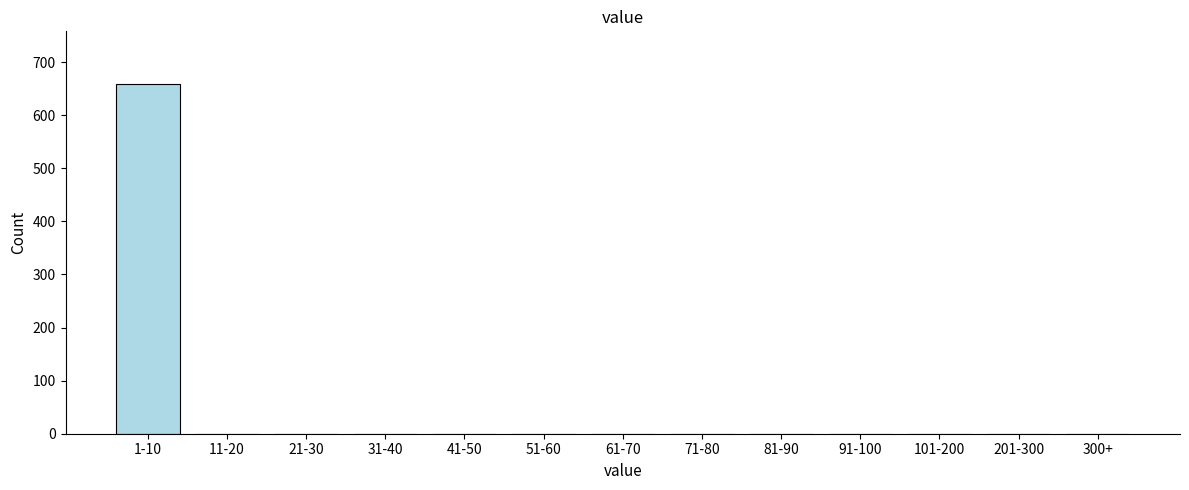

Reading left to right, list all the values displayed in this chart.

1-10=659	11-20=0	21-30=0	31-40=0	41-50=0	51-60=0	61-70=0	71-80=0	81-90=0	91-100=0	101-200=0	201-300=0	300+=0